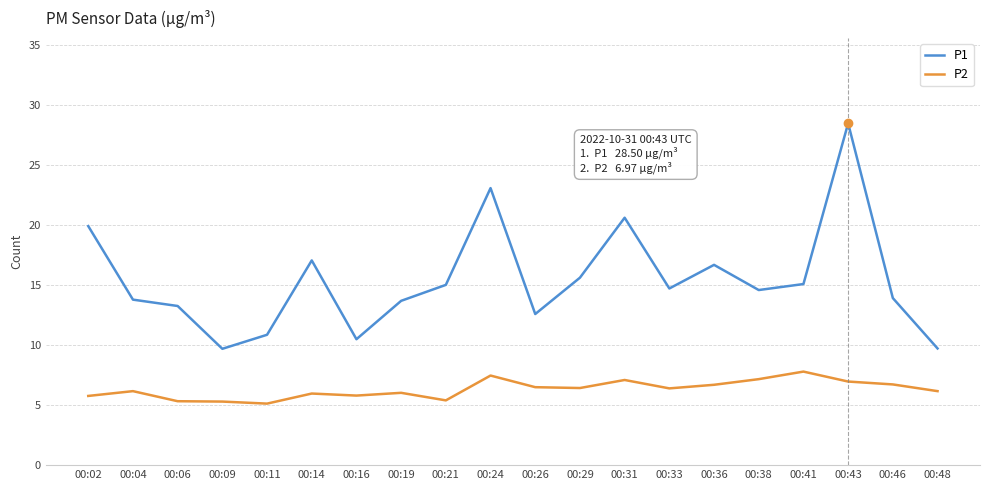

Which label corresponds to the largest value in the chart?

00:43